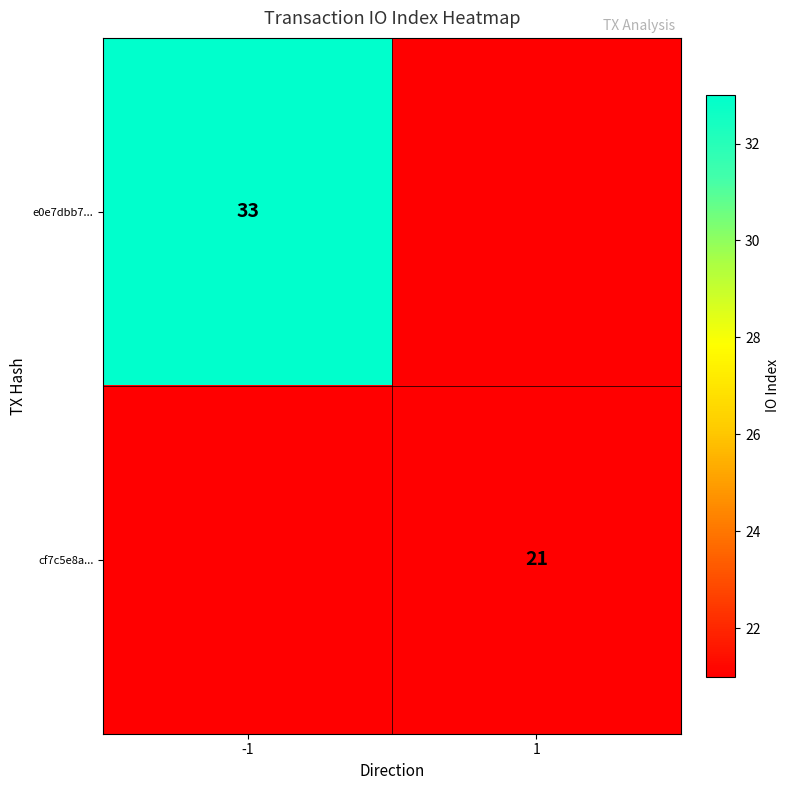

How many categories are shown in the chart?

2